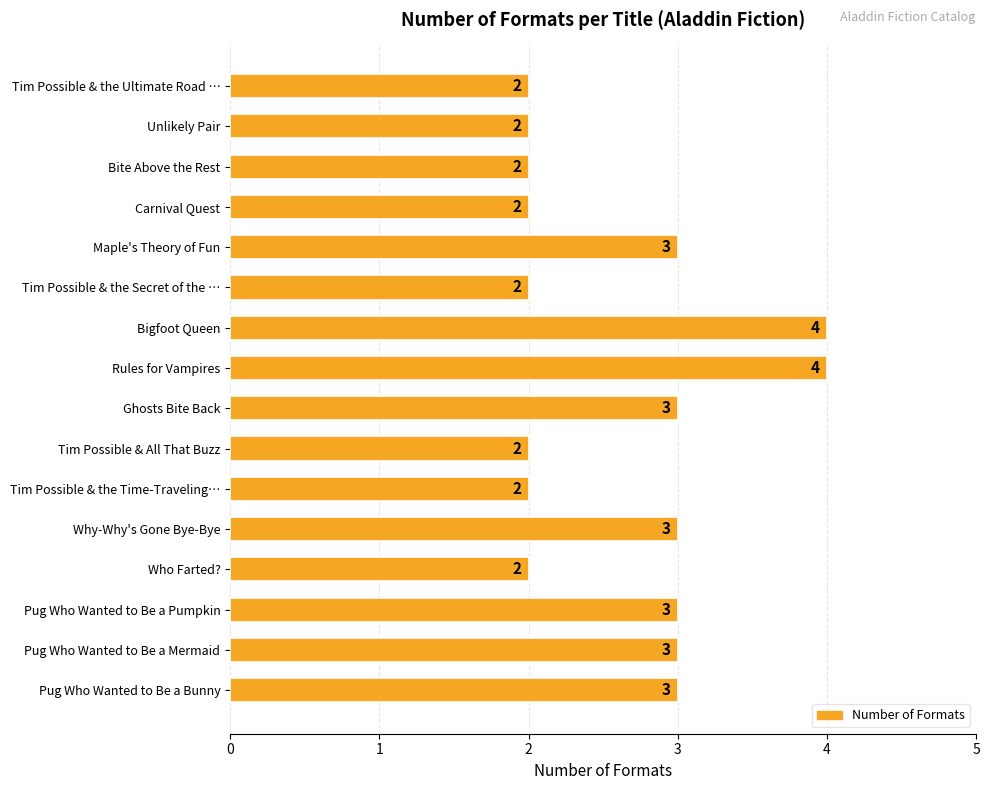

What is the maximum value shown in the chart?

4